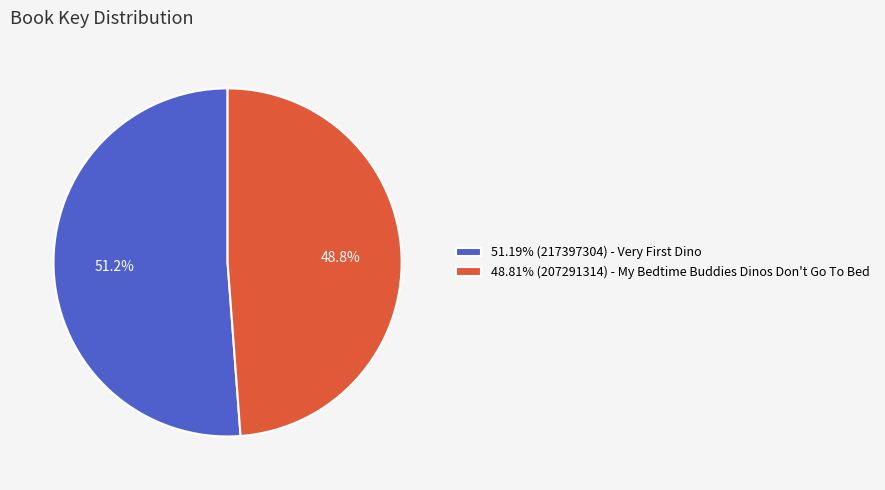

Is there any slice that represents more than half of the pie?

Yes